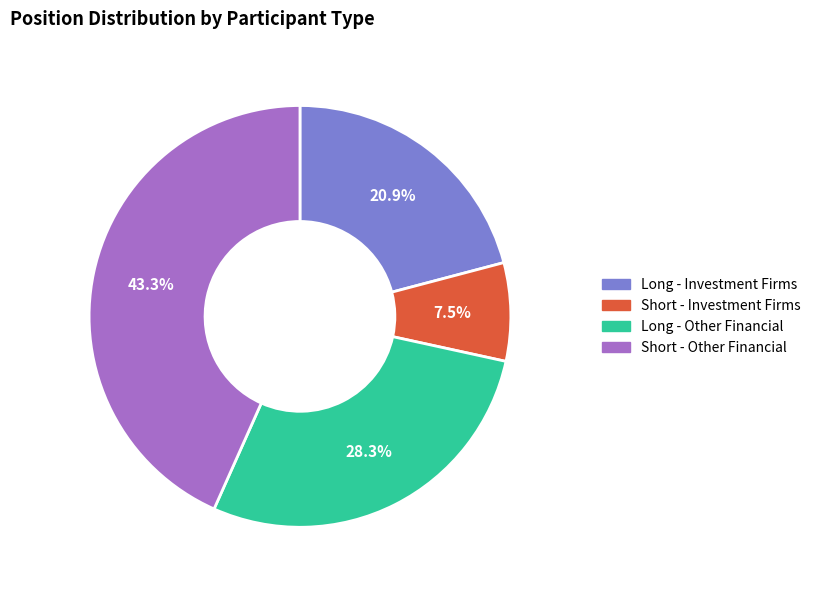

Is there a majority slice in this chart?

No